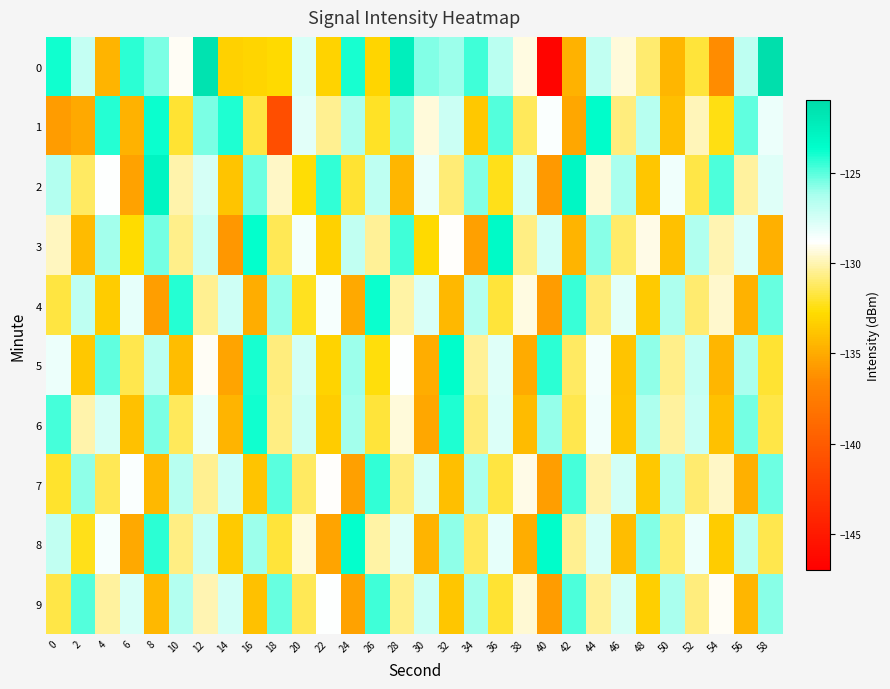

Reading left to right, extract all data points from this chart.

0: 0=-123.9	2=-127.1	4=-134.5	6=-124.4	8=-125.5	10=-129.0	12=-121.5	14=-133.3	16=-133.0	18=-132.9	20=-127.7	22=-133.1	24=-124.0	26=-133.0	28=-122.5	30=-125.6	32=-126.0	34=-124.6	36=-126.7	38=-129.3	40=-146.6	42=-134.6	44=-127.0	46=-129.4	48=-131.0	50=-134.5	52=-131.8	54=-136.4	56=-126.9	58=-121.3
1: 0=-135.7	2=-135.1	4=-124.2	6=-134.7	8=-123.7	10=-131.9	12=-125.5	14=-124.1	16=-131.7	18=-140.9	20=-128.0	22=-130.5	24=-126.3	26=-132.1	28=-125.8	30=-129.4	32=-127.2	34=-133.6	36=-124.9	38=-131.3	40=-128.7	42=-135.2	44=-123.5	46=-130.8	48=-126.6	50=-134.1	52=-129.9	54=-132.4	56=-125.1	58=-128.3
2: 0=-126.5	2=-131.2	4=-128.8	6=-135.4	8=-122.9	10=-130.1	12=-127.6	14=-133.8	16=-125.3	18=-129.7	20=-132.6	22=-124.4	24=-131.9	26=-126.8	28=-134.5	30=-128.2	32=-130.9	34=-125.6	36=-132.3	38=-127.4	40=-135.8	42=-123.1	44=-129.5	46=-126.2	48=-133.7	50=-128.4	52=-131.6	54=-124.8	56=-130.3	58=-127.9
3: 0=-129.8	2=-134.3	4=-126.1	6=-132.7	8=-125.4	10=-130.6	12=-127.1	14=-135.9	16=-123.7	18=-131.4	20=-128.5	22=-133.2	24=-126.9	26=-130.4	28=-124.6	30=-132.8	32=-128.9	34=-135.5	36=-123.3	38=-130.7	40=-127.5	42=-134.6	44=-125.7	46=-131.1	48=-129.2	50=-133.9	52=-126.4	54=-130.0	56=-127.8	58=-134.8
4: 0=-131.7	2=-126.8	4=-133.4	6=-128.1	8=-135.6	10=-124.2	12=-130.5	14=-127.3	16=-134.9	18=-125.9	20=-132.2	22=-128.6	24=-135.1	26=-123.8	28=-130.2	30=-127.7	32=-134.4	34=-126.5	36=-131.8	38=-129.3	40=-135.7	42=-124.5	44=-130.9	46=-128.0	48=-133.5	50=-126.3	52=-131.0	54=-129.6	56=-134.7	58=-125.2
5: 0=-128.3	2=-133.6	4=-125.1	6=-131.5	8=-126.7	10=-134.2	12=-129.0	14=-135.3	16=-124.0	18=-130.8	20=-127.4	22=-133.1	24=-126.0	26=-132.5	28=-128.8	30=-134.9	32=-123.6	34=-130.4	36=-127.9	38=-135.0	40=-124.3	42=-131.2	44=-128.5	46=-133.8	48=-125.8	50=-130.6	52=-127.0	54=-134.5	56=-126.2	58=-131.9
6: 0=-124.7	2=-130.1	4=-127.6	6=-133.9	8=-125.5	10=-131.3	12=-128.2	14=-134.6	16=-123.9	18=-130.7	20=-127.2	22=-133.4	24=-126.1	26=-131.8	28=-129.4	30=-135.2	32=-124.1	34=-130.9	36=-127.8	38=-134.3	40=-125.9	42=-131.5	44=-128.4	46=-133.7	48=-126.3	50=-130.3	52=-127.1	54=-134.0	56=-125.4	58=-131.6
7: 0=-132.0	2=-125.8	4=-131.4	6=-128.7	8=-134.4	10=-126.6	12=-130.5	14=-127.3	16=-133.8	18=-125.0	20=-131.2	22=-128.9	24=-135.5	26=-124.4	28=-130.8	30=-127.6	32=-134.1	34=-126.2	36=-131.7	38=-129.2	40=-135.6	42=-124.7	44=-130.1	46=-127.5	48=-133.6	50=-126.4	52=-131.0	54=-129.7	56=-134.8	58=-125.3
8: 0=-126.9	2=-132.3	4=-128.6	6=-135.1	8=-124.3	10=-130.7	12=-127.1	14=-133.5	16=-126.0	18=-131.8	20=-129.4	22=-135.3	24=-123.7	26=-130.2	28=-127.9	30=-134.6	32=-125.8	34=-131.3	36=-128.1	38=-134.9	40=-123.5	42=-130.5	44=-127.7	46=-134.2	48=-125.6	50=-131.1	52=-128.3	54=-133.4	56=-126.7	58=-131.5
9: 0=-131.6	2=-124.9	4=-130.3	6=-127.7	8=-134.4	10=-126.5	12=-130.0	14=-127.4	16=-133.9	18=-125.2	20=-131.4	22=-128.8	24=-135.4	26=-124.6	28=-130.6	30=-127.2	32=-133.7	34=-126.1	36=-131.9	38=-129.5	40=-135.7	42=-124.8	44=-130.4	46=-127.6	48=-133.3	50=-126.2	52=-130.8	54=-129.0	56=-134.5	58=-125.7